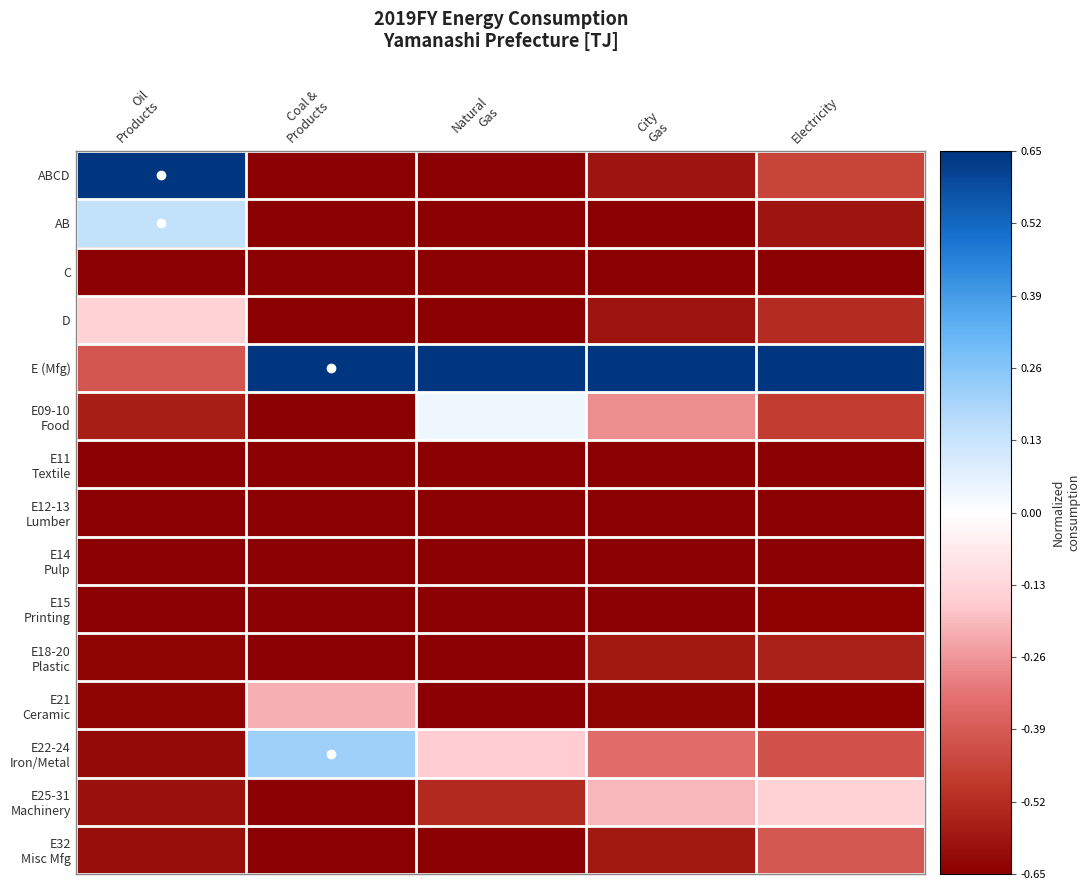

At how many categories does at least one series exceed 0?

5